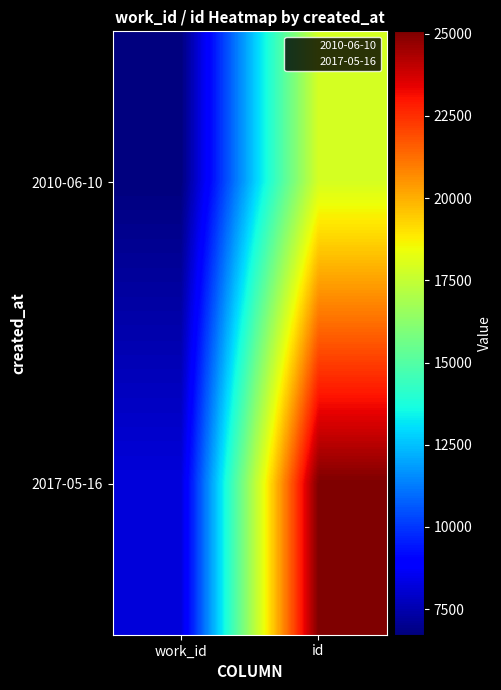

Reading left to right, list all the values displayed in this chart.

2010-06-10: work_id=6722	id=17883
2017-05-16: work_id=8217	id=25072